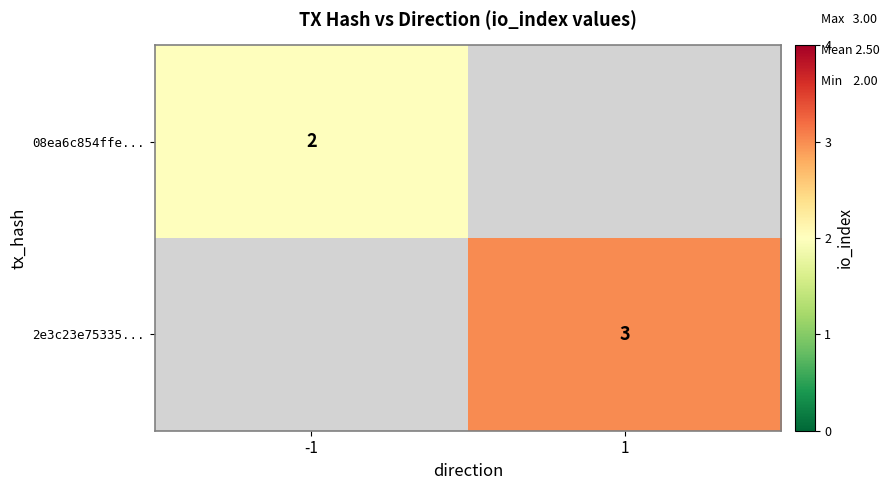

True or false: 08ea6c854ffe... has a value of 1 at -1.

False